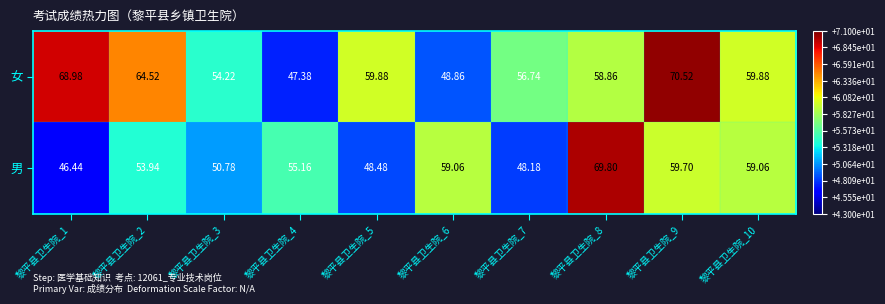

At 黎平县卫生院_1, list the series in order from smallest to largest.

男, 女